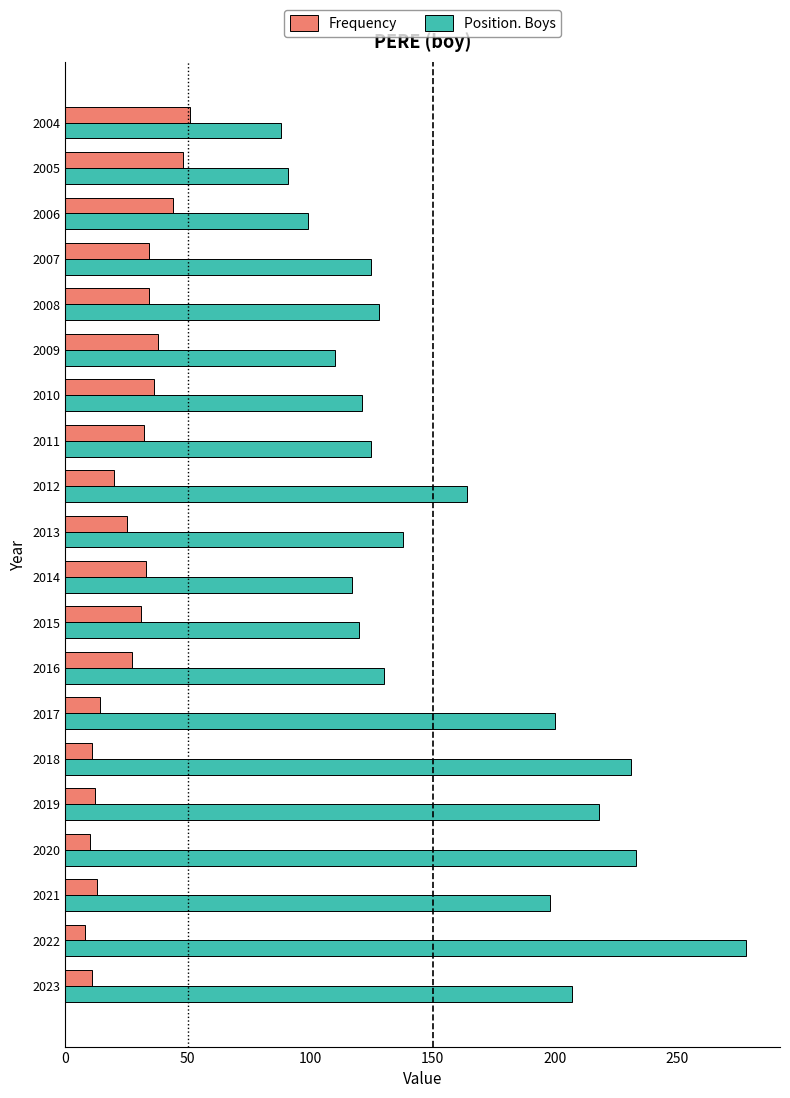

Which series has the largest total across all categories?

Position. Boys